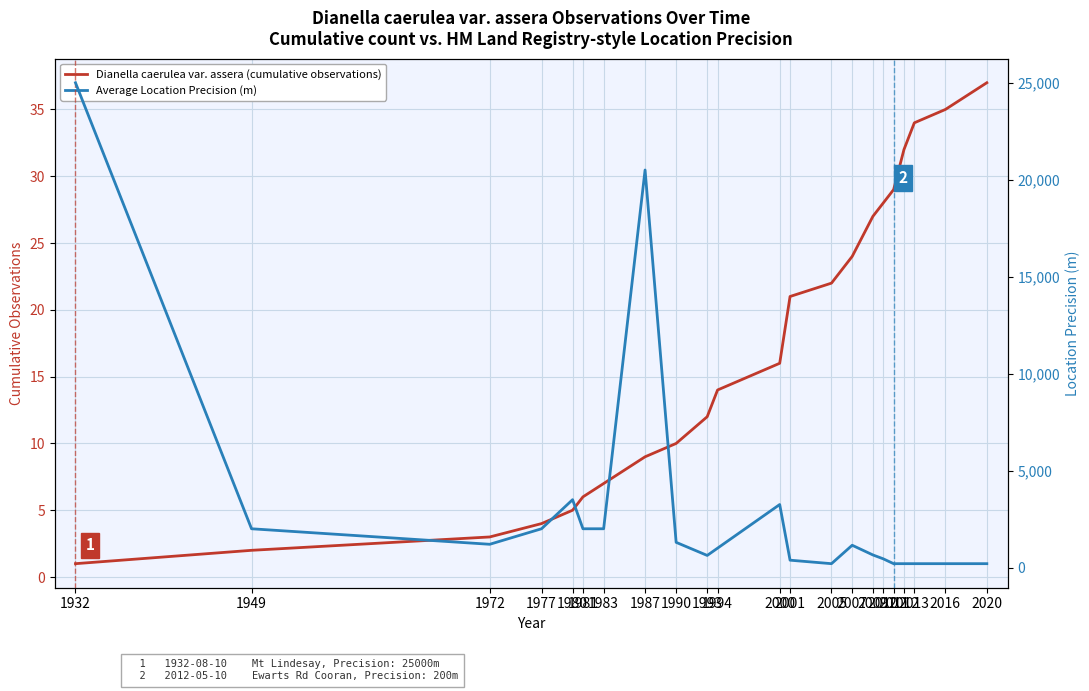

Reading left to right, extract all data points from this chart.

Dianella caerulea var. assera (cumulative observations): 1	2	3	4	5	6	7	9	10	12	14	16	21	22	24	27	28	29	32	34	35	37
Average Location Precision (m): 25000	2000	1200	2000	3500	2000	2000	20500	1300	625	1000	3250	380	200	1150	650	450	200	200	200	200	200